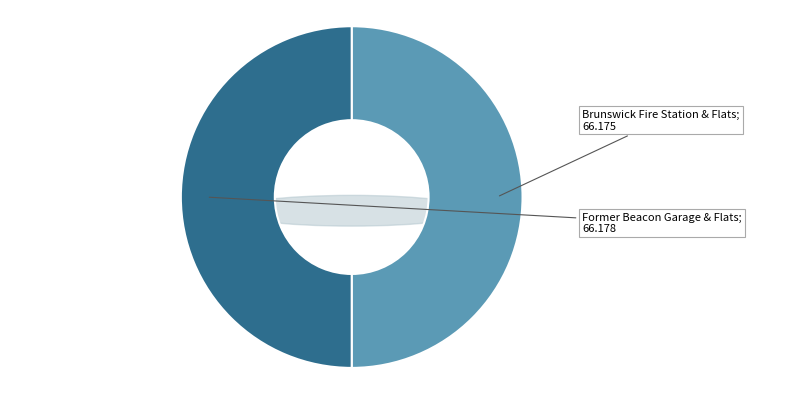

Which slice is the smallest?

Brunswick Fire Station & Flats